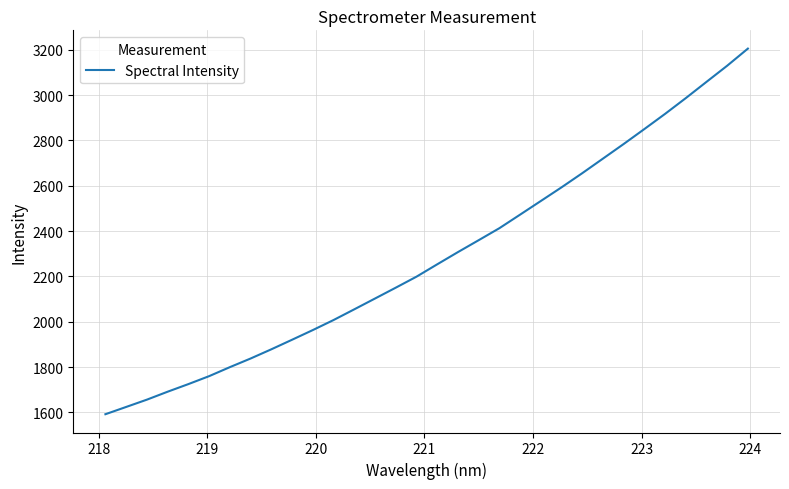

What is the difference between the maximum and minimum values?

1613.3